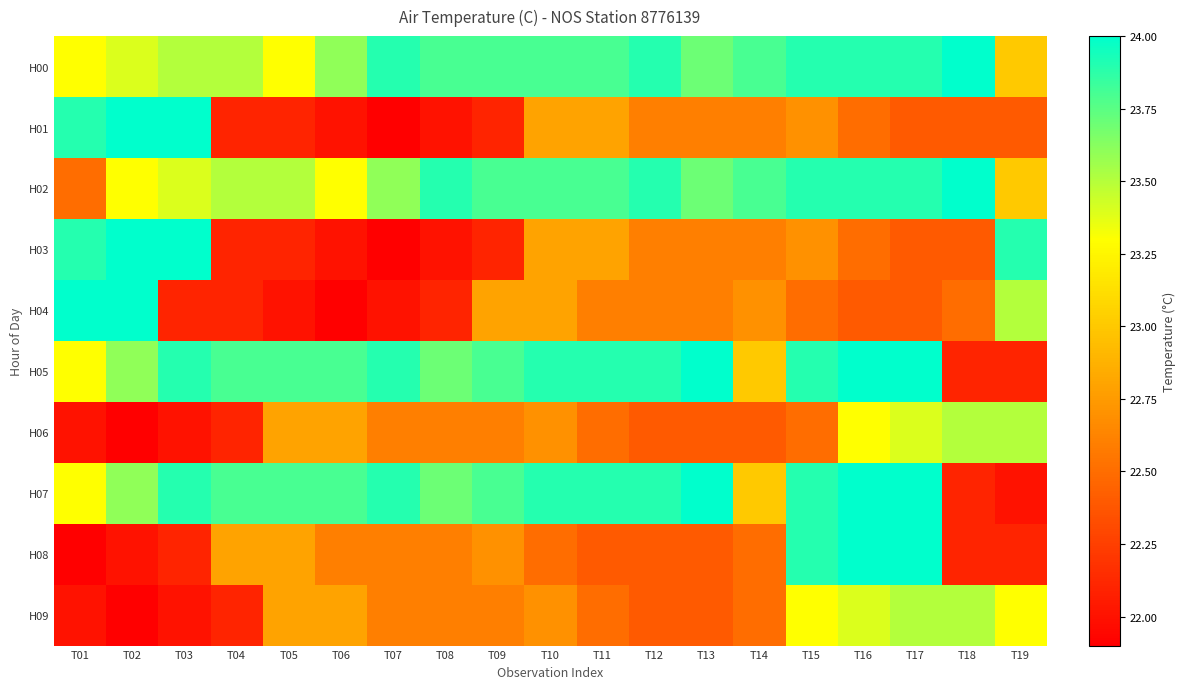

Reading right to left, list all the values displayed in this chart.

H00: T19=23.0	T18=24.0	T17=23.9	T16=23.9	T15=23.9	T14=23.8	T13=23.7	T12=23.9	T11=23.8	T10=23.8	T09=23.8	T08=23.8	T07=23.9	T06=23.6	T05=23.3	T04=23.5	T03=23.5	T02=23.4	T01=23.3
H01: T19=22.4	T18=22.4	T17=22.4	T16=22.5	T15=22.7	T14=22.6	T13=22.6	T12=22.6	T11=22.8	T10=22.8	T09=22.1	T08=22.0	T07=21.9	T06=22.0	T05=22.1	T04=22.1	T03=24.0	T02=24.0	T01=23.9
H02: T19=23.0	T18=24.0	T17=23.9	T16=23.9	T15=23.9	T14=23.8	T13=23.7	T12=23.9	T11=23.8	T10=23.8	T09=23.8	T08=23.9	T07=23.6	T06=23.3	T05=23.5	T04=23.5	T03=23.4	T02=23.3	T01=22.5
H03: T19=23.9	T18=22.4	T17=22.4	T16=22.5	T15=22.7	T14=22.6	T13=22.6	T12=22.6	T11=22.8	T10=22.8	T09=22.1	T08=22.0	T07=21.9	T06=22.0	T05=22.1	T04=22.1	T03=24.0	T02=24.0	T01=23.9
H04: T19=23.5	T18=22.5	T17=22.4	T16=22.4	T15=22.5	T14=22.7	T13=22.6	T12=22.6	T11=22.6	T10=22.8	T09=22.8	T08=22.1	T07=22.0	T06=21.9	T05=22.0	T04=22.1	T03=22.1	T02=24.0	T01=24.0
H05: T19=22.1	T18=22.1	T17=24.0	T16=24.0	T15=23.9	T14=23.0	T13=24.0	T12=23.9	T11=23.9	T10=23.9	T09=23.8	T08=23.7	T07=23.9	T06=23.8	T05=23.8	T04=23.8	T03=23.9	T02=23.6	T01=23.3
H06: T19=23.5	T18=23.5	T17=23.4	T16=23.3	T15=22.5	T14=22.4	T13=22.4	T12=22.4	T11=22.5	T10=22.7	T09=22.6	T08=22.6	T07=22.6	T06=22.8	T05=22.8	T04=22.1	T03=22.0	T02=21.9	T01=22.0
H07: T19=22.0	T18=22.1	T17=24.0	T16=24.0	T15=23.9	T14=23.0	T13=24.0	T12=23.9	T11=23.9	T10=23.9	T09=23.8	T08=23.7	T07=23.9	T06=23.8	T05=23.8	T04=23.8	T03=23.9	T02=23.6	T01=23.3
H08: T19=22.1	T18=22.1	T17=24.0	T16=24.0	T15=23.9	T14=22.5	T13=22.4	T12=22.4	T11=22.4	T10=22.5	T09=22.7	T08=22.6	T07=22.6	T06=22.6	T05=22.8	T04=22.8	T03=22.1	T02=22.0	T01=21.9
H09: T19=23.3	T18=23.5	T17=23.5	T16=23.4	T15=23.3	T14=22.5	T13=22.4	T12=22.4	T11=22.5	T10=22.7	T09=22.6	T08=22.6	T07=22.6	T06=22.8	T05=22.8	T04=22.1	T03=22.0	T02=21.9	T01=22.0